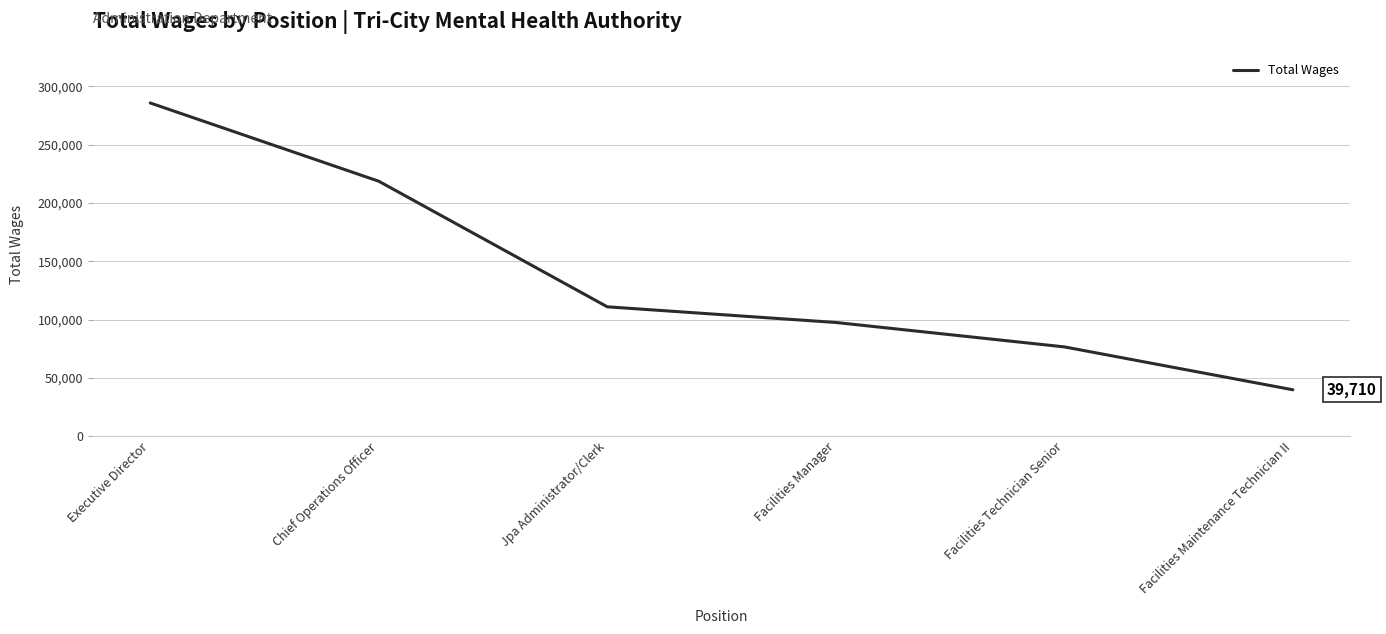

Is it true that the value at Jpa Administrator/Clerk is 110910?

True